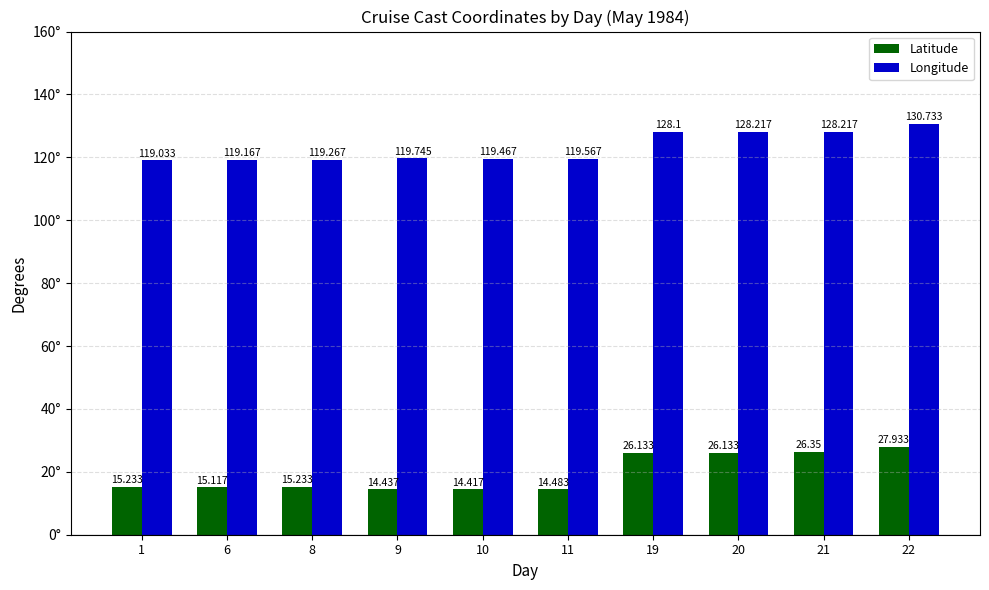

What is the difference between the Latitude values at 22 and 6?

12.8